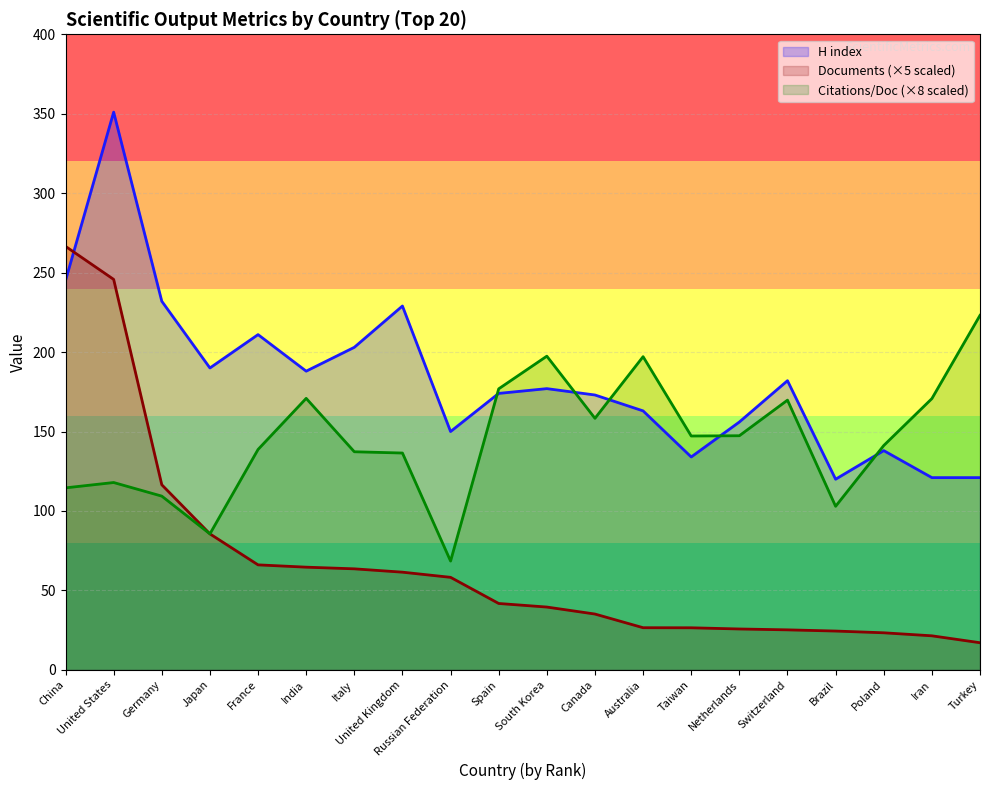

Rank the categories by Documents (00s) value from lowest to highest.

Turkey, Iran, Poland, Brazil, Switzerland, Netherlands, Taiwan, Australia, Canada, South Korea, Spain, Russian Federation, United Kingdom, Italy, India, France, Japan, Germany, United States, China